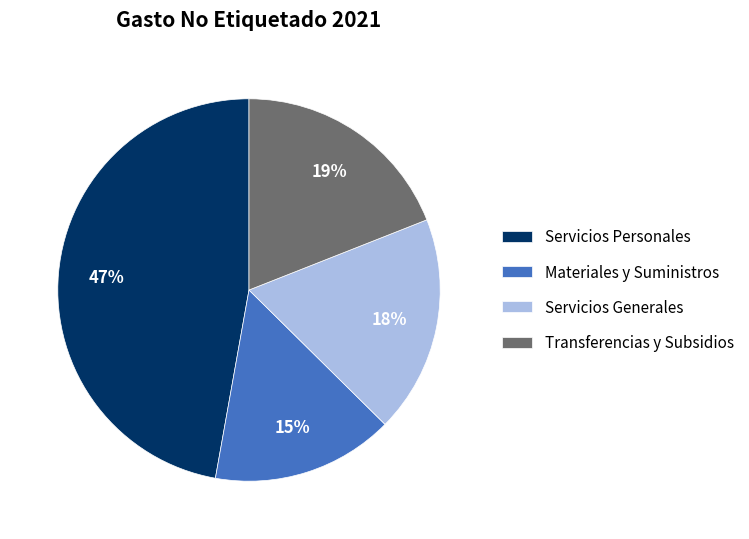

To the nearest percent, what percentage of the pie is Materiales y Suministros?

15%